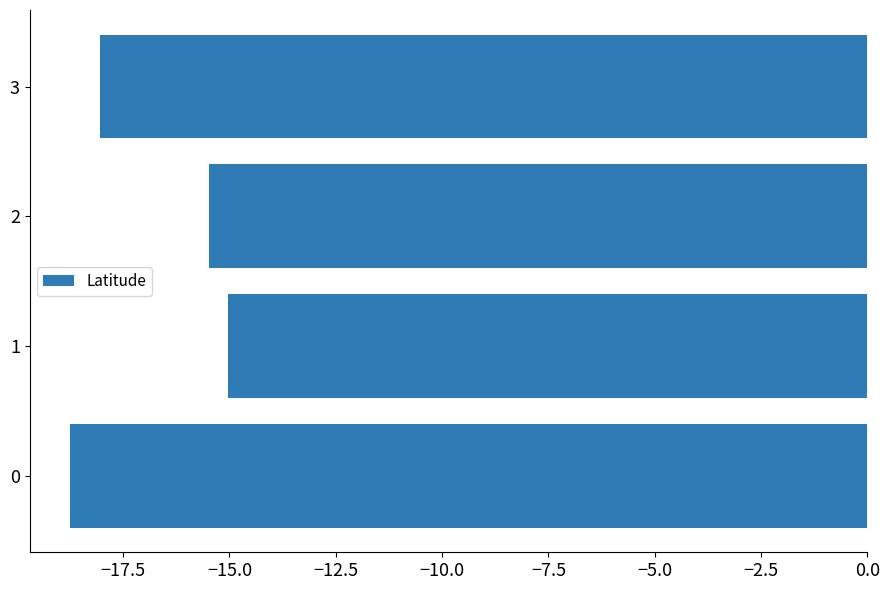

What is the difference between the maximum and minimum values?

3.7